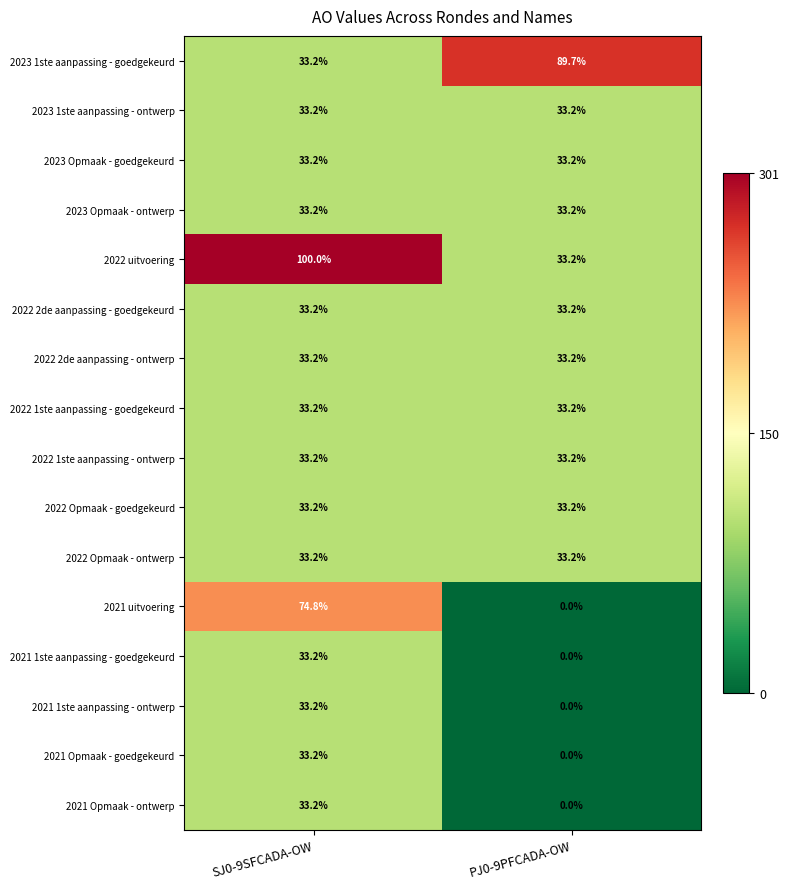

What is the sum of the 2023 Opmaak - ontwerp values at SJ0-9SFCADA-OW and PJ0-9PFCADA-OW?

66.4